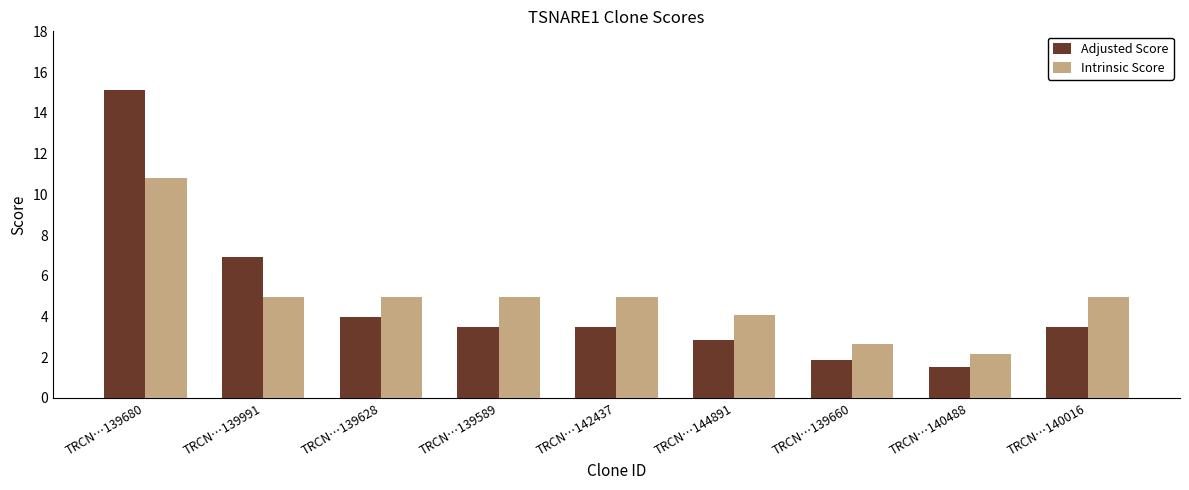

What is the spread (max minus min) of values at TRCN…140488?

0.6